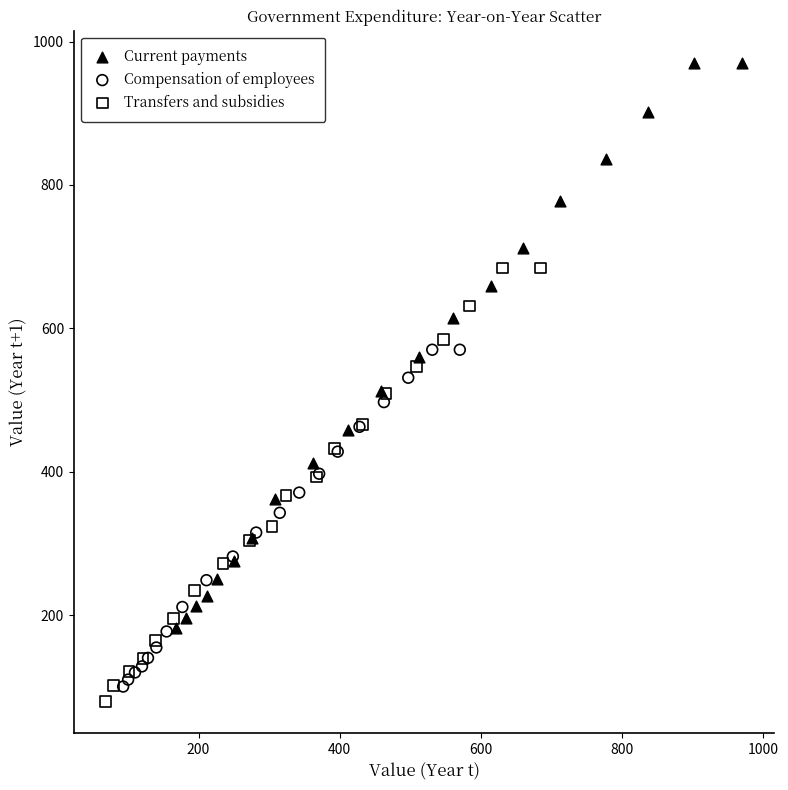

Which series reaches the maximum Y coordinate?

Current payments